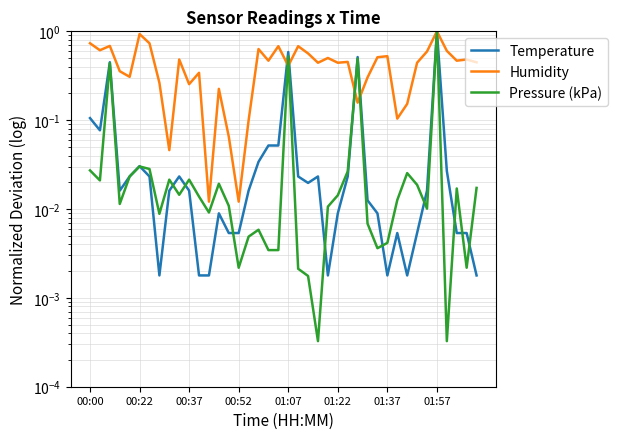

The Humidity series shows 0.4 at 01:07. True or false?

True